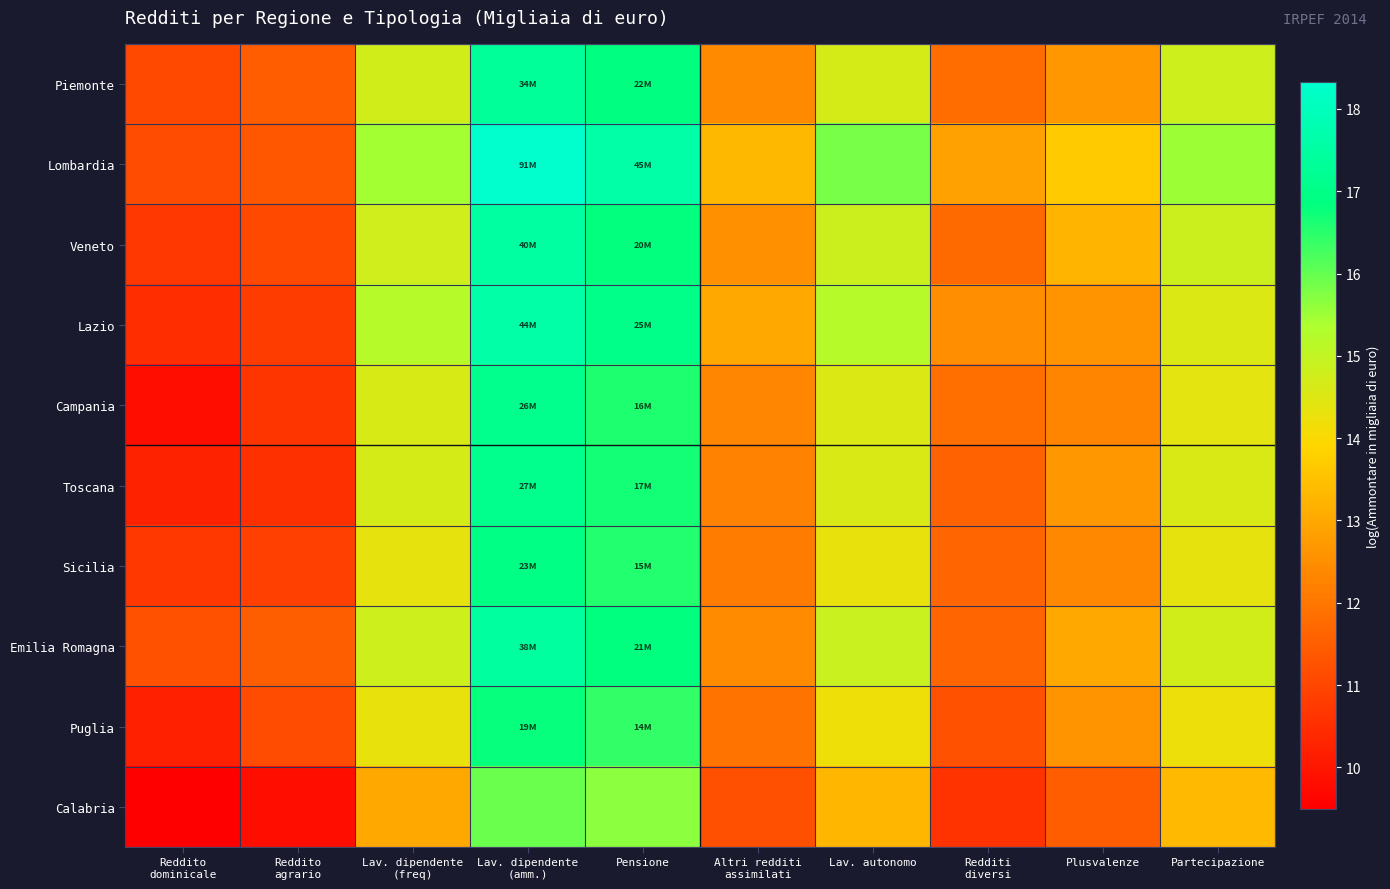

What is the spread (max minus min) of values at Reddito
dominicale?

1.7